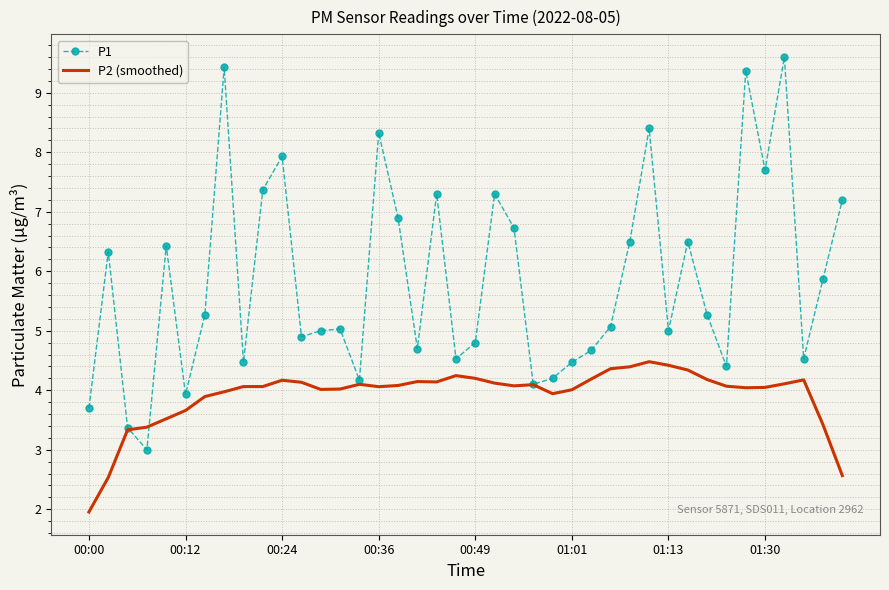

Which series has the widest spread of values?

P1